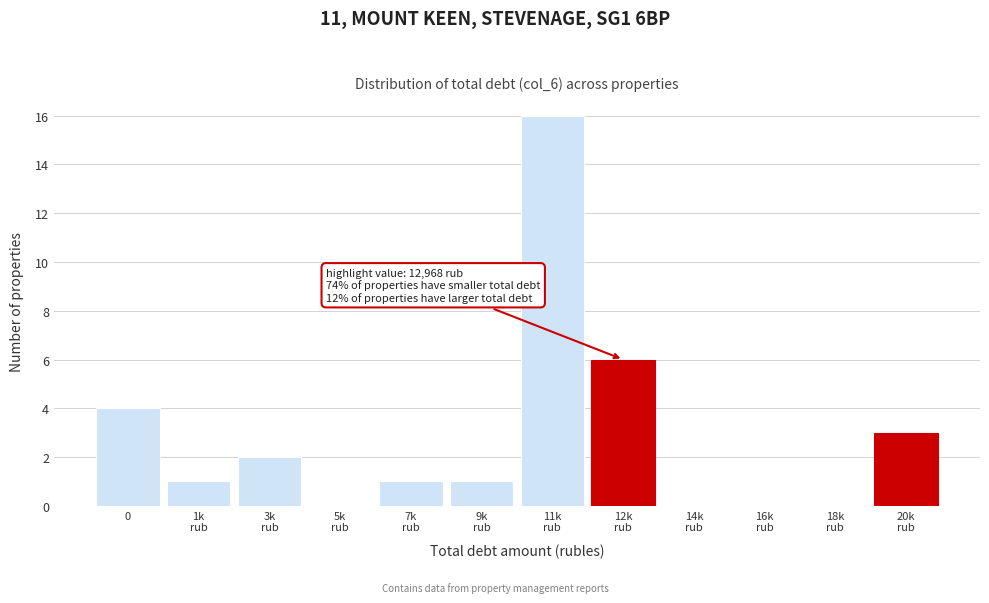

What is the greatest value displayed?

16